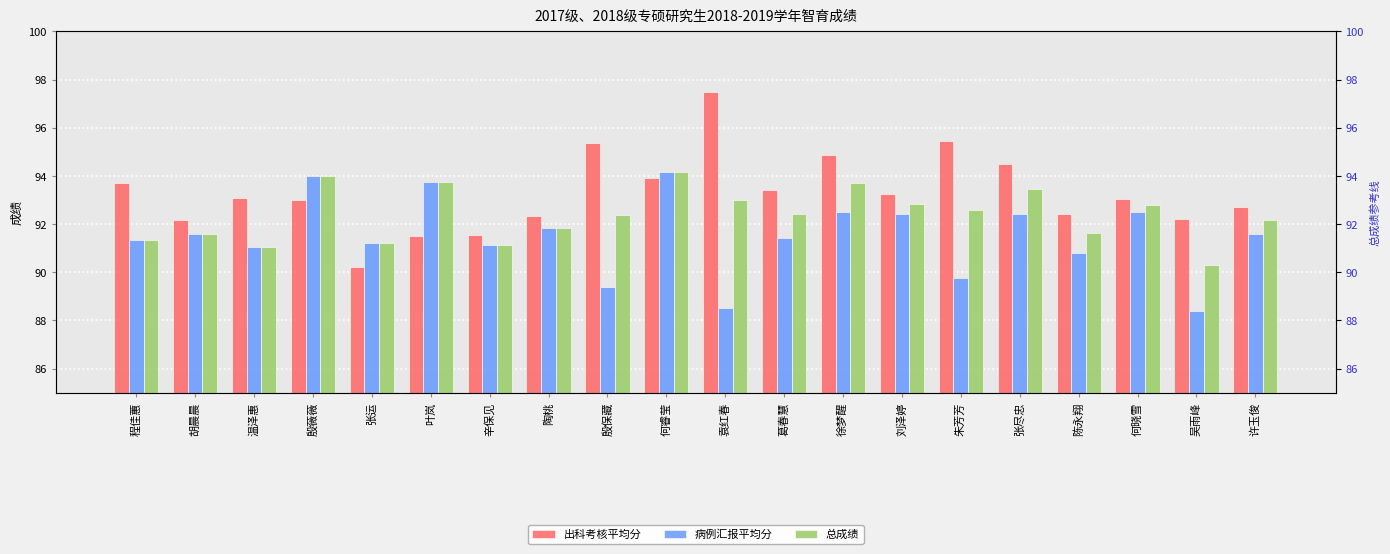

List the series in order of their peak value, highest first.

出科考核平均分, 病例汇报平均分, 总成绩